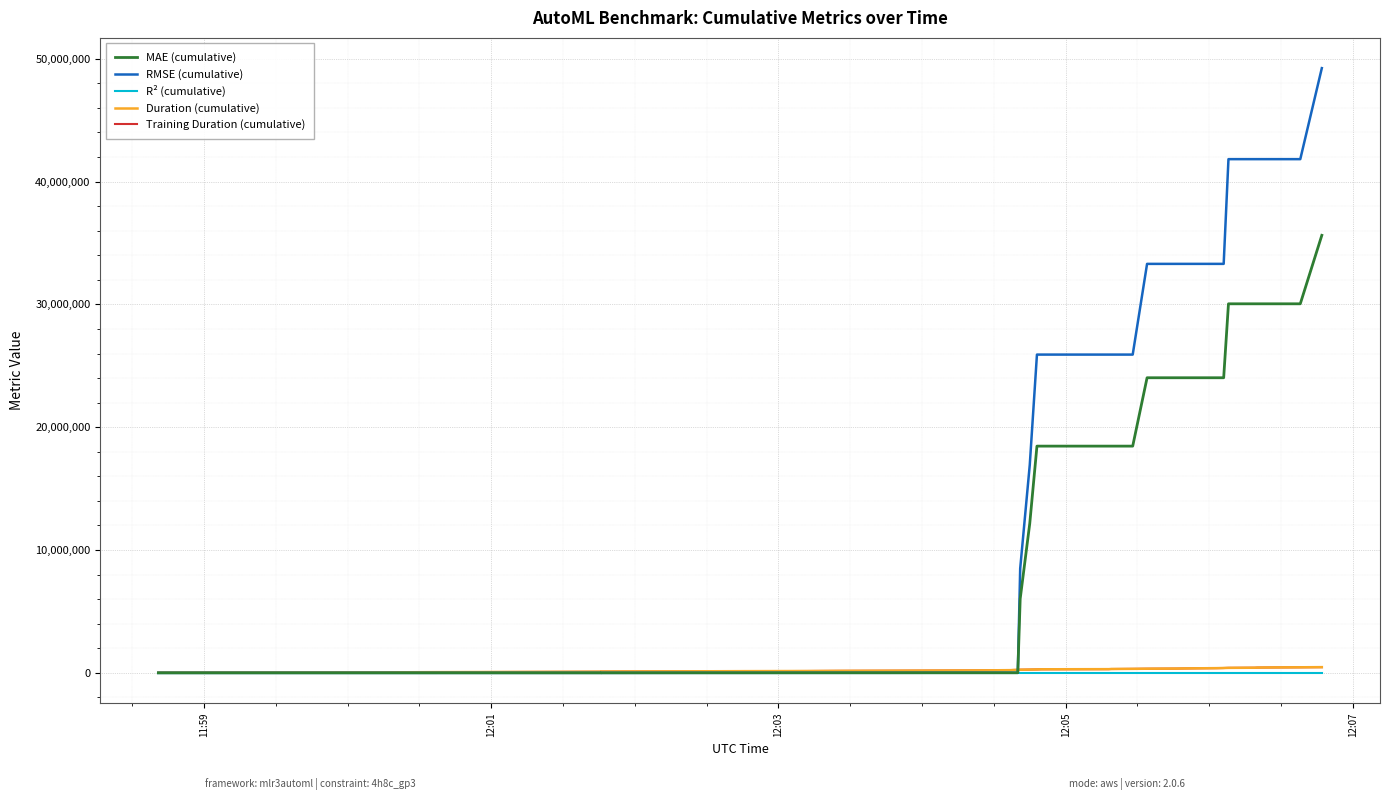

What is the difference between the second highest and second lowest values in the Training Duration (cumulative) series?

429442.7